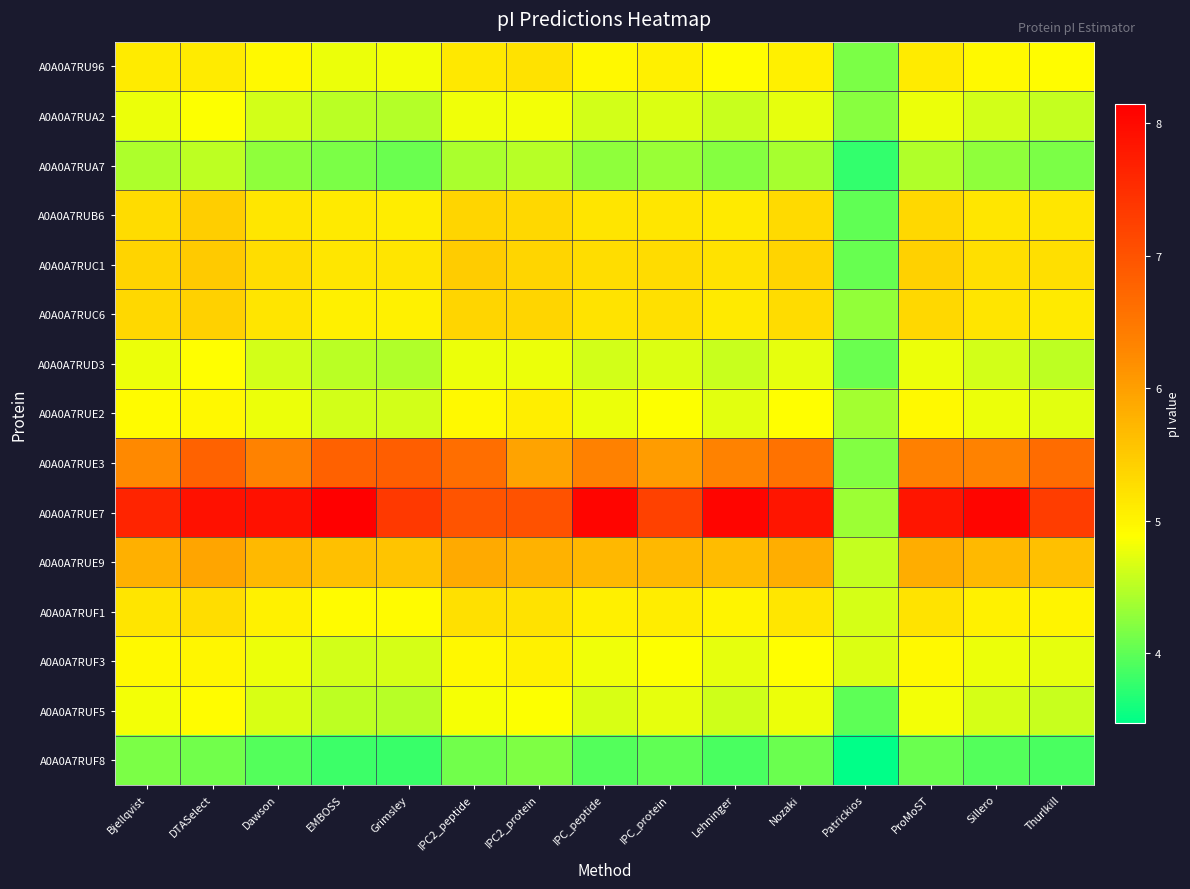

Between EMBOSS and Dawson, which is larger?

Dawson